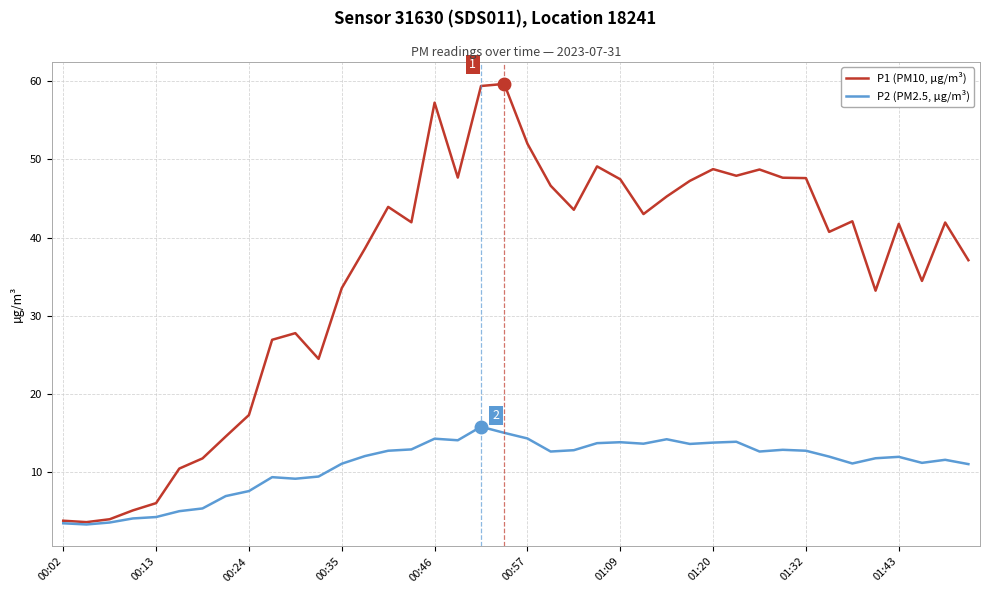

Rank the series by their average value, from highest to lowest.

P1 (PM10, µg/m³), P2 (PM2.5, µg/m³)